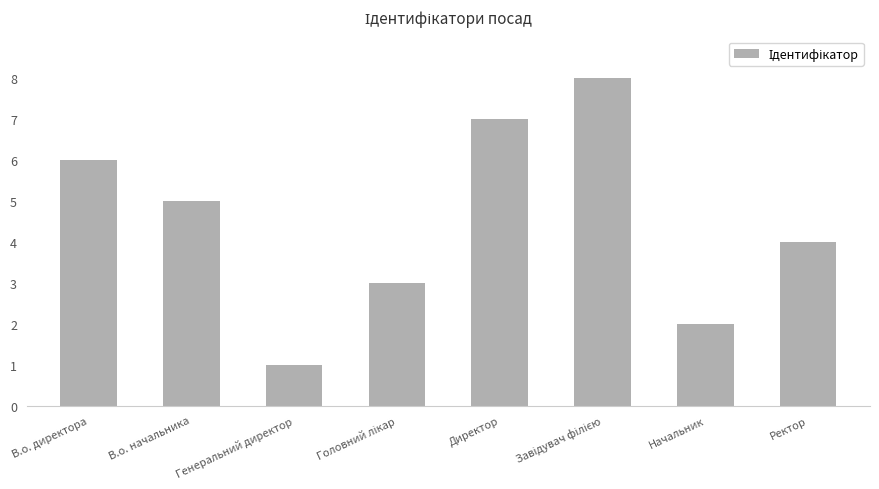

What is the maximum value shown in the chart?

8